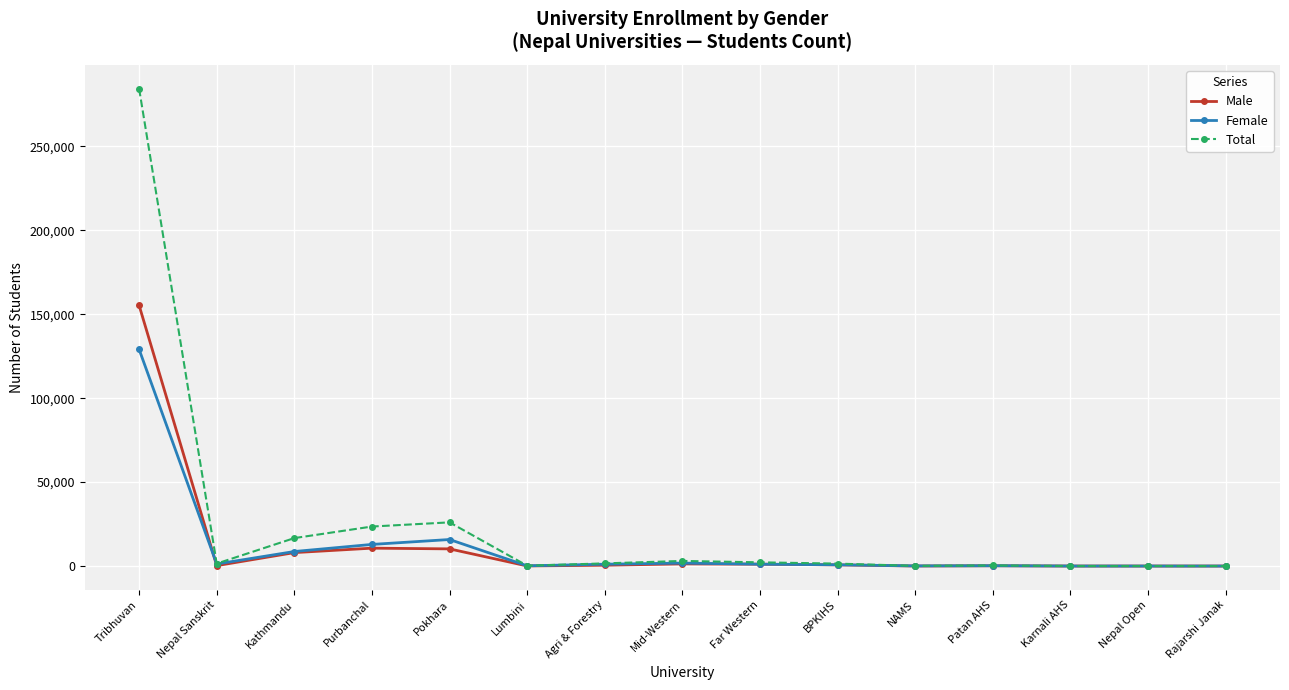

What is the sum of all Total values?

361077